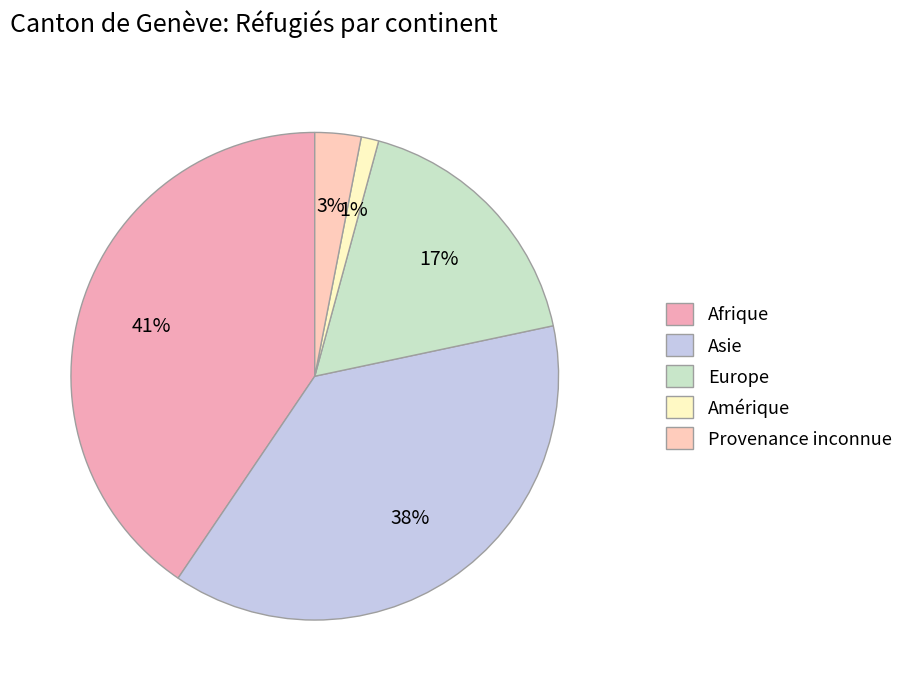

How many segments does this pie chart have?

5